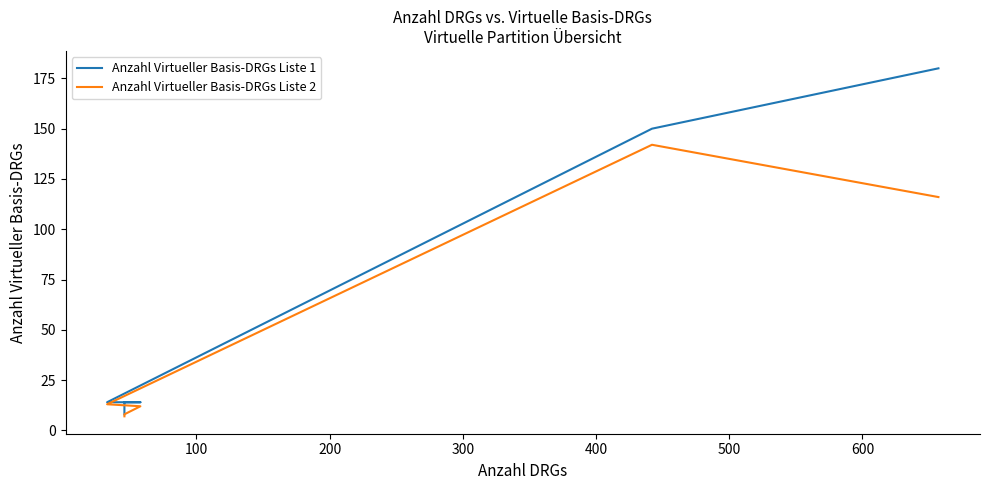

What is the maximum value shown in the chart?

180